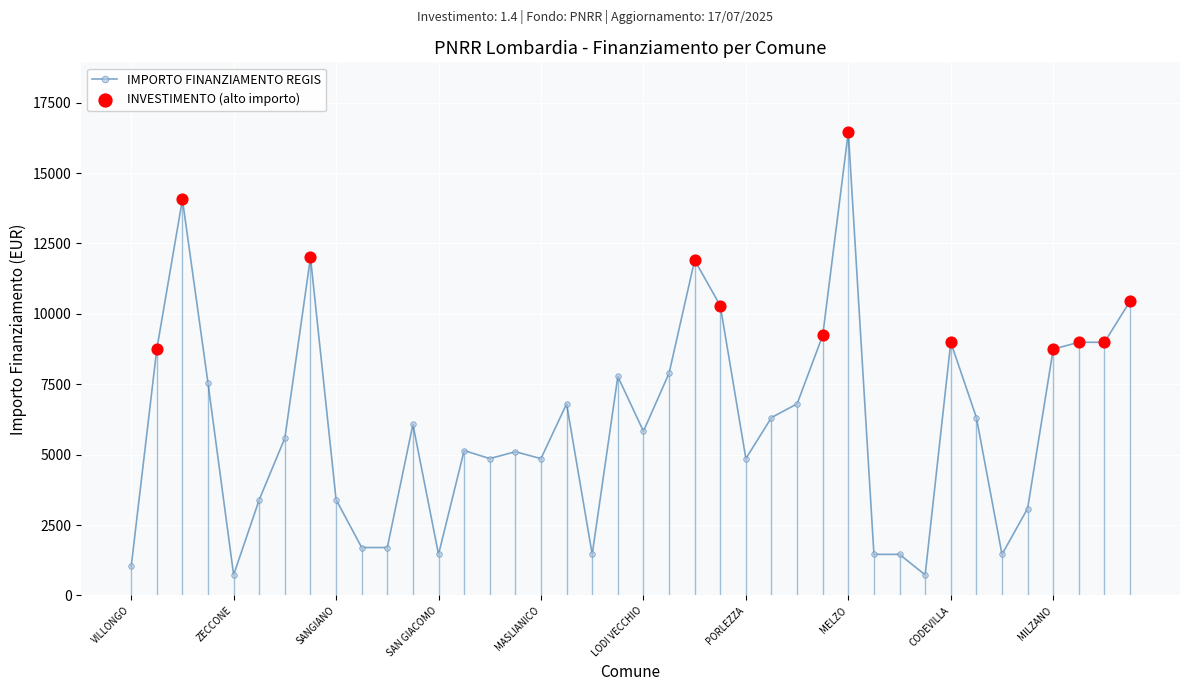

What is the difference between the maximum and minimum values?

15735